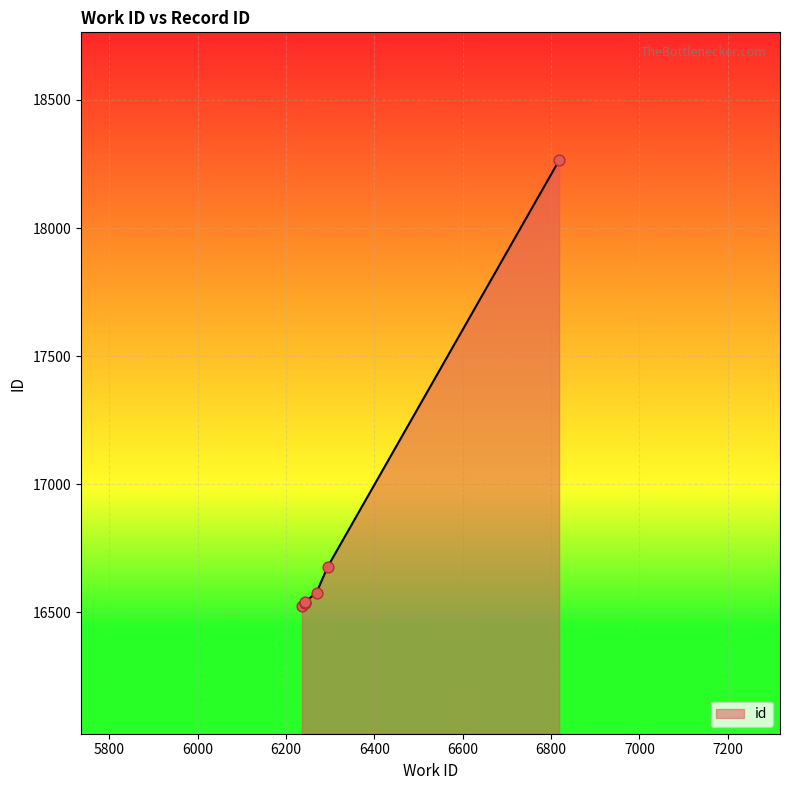

Approximately how many times larger is the value at 6242 compared to 6818?

0.9